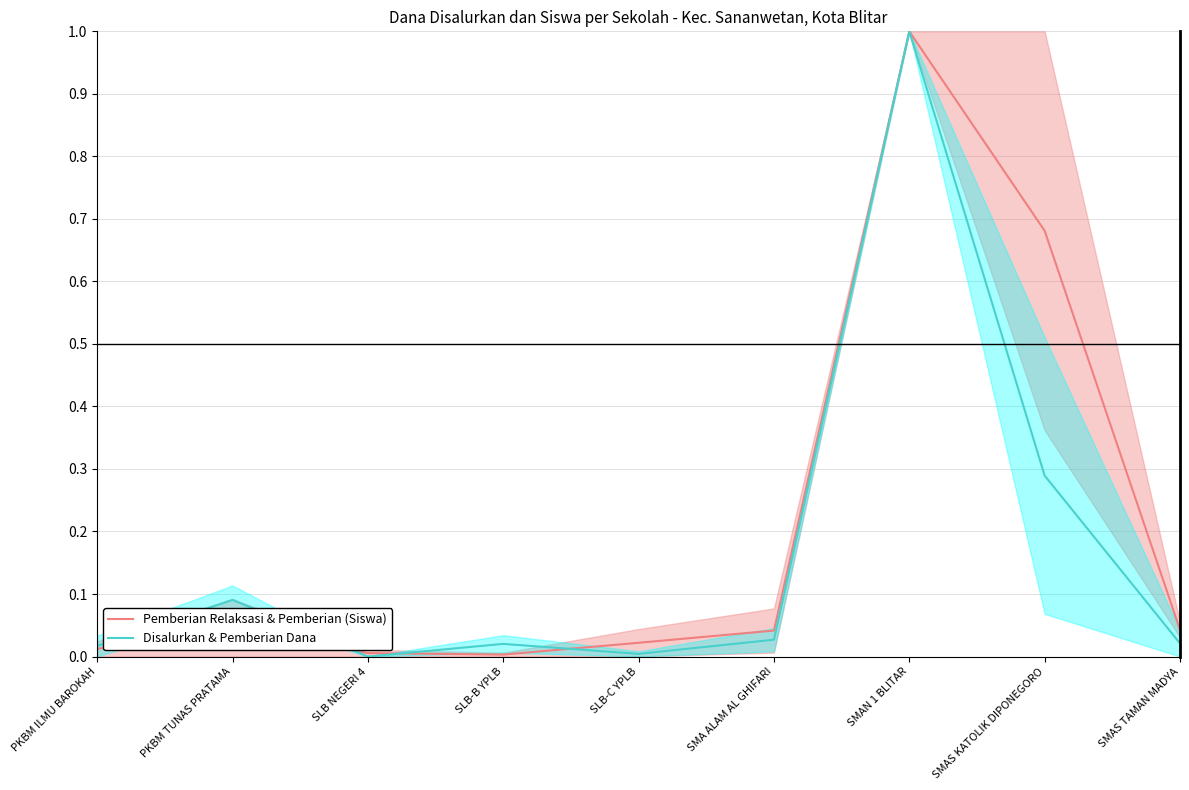

After their last crossing, which series has the higher values: Disalurkan & Pemberian Dana or Pemberian Relaksasi & Pemberian (Siswa)?

Pemberian Relaksasi & Pemberian (Siswa)